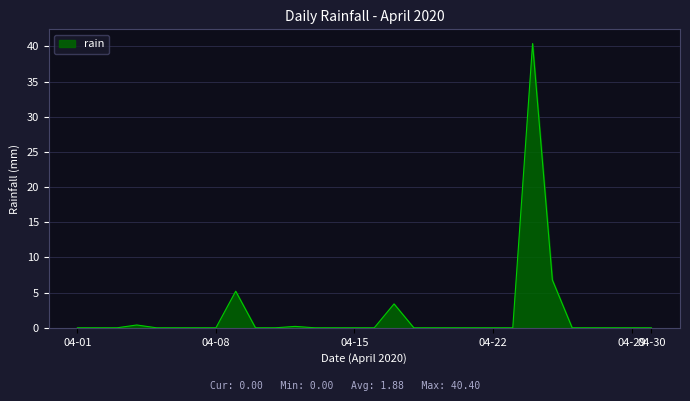

What is the difference between the maximum and minimum values?

40.4